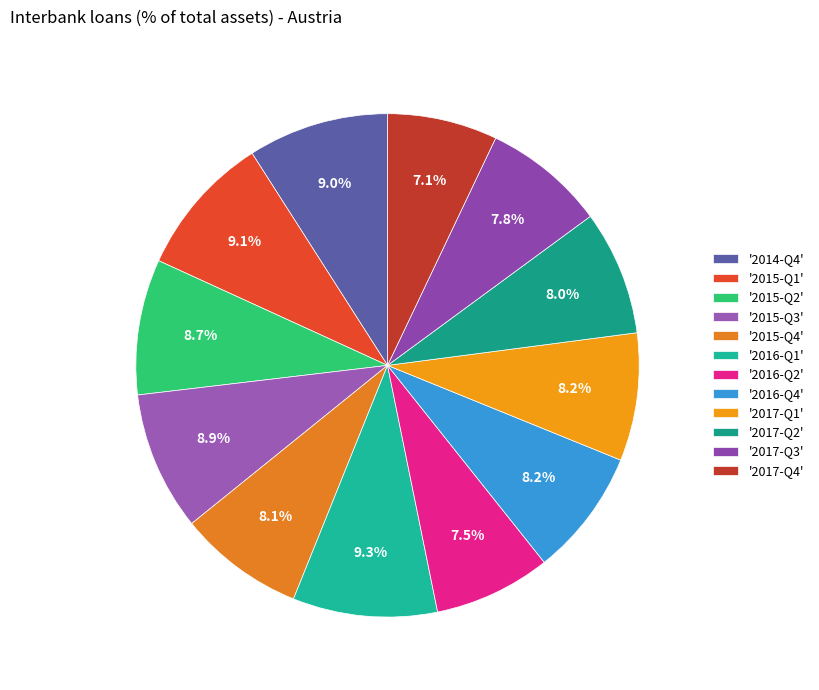

Count the number of slices in the pie.

12